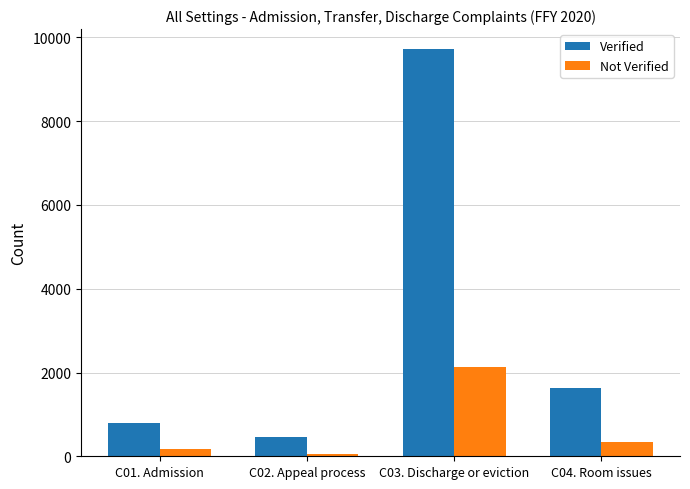

Is the value of Not Verified at C03. Discharge or eviction greater than the value of Verified at C01. Admission?

Yes